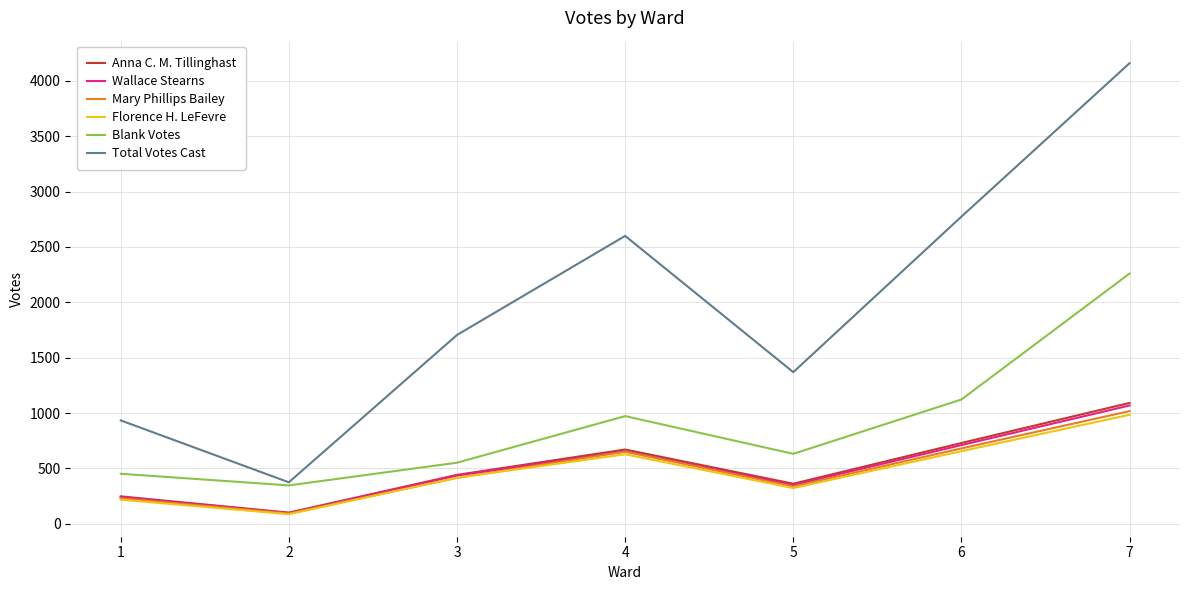

True or false: Total Votes Cast and Florence H. LeFevre cross at least once.

False